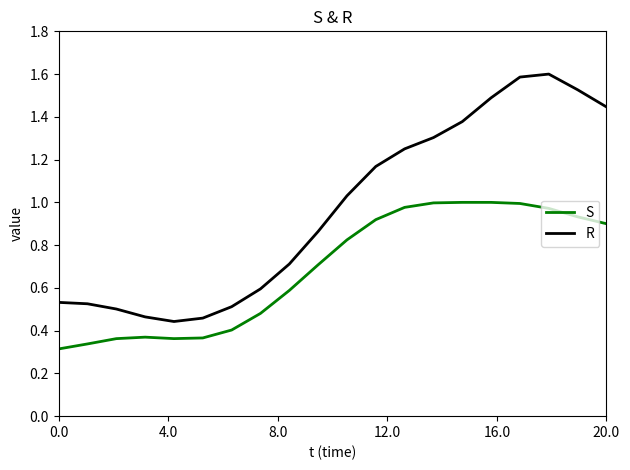

What is the highest value of the R series?

1.6